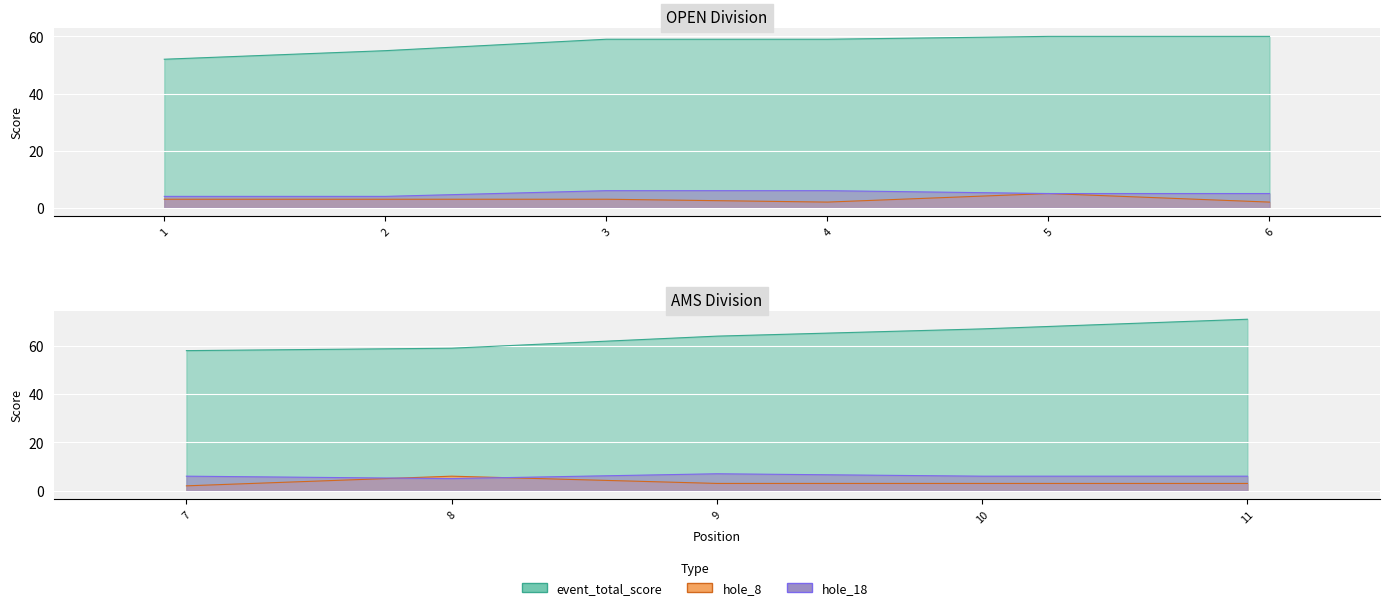

What value does the round_total_score series have at 10, to the nearest 5?

65